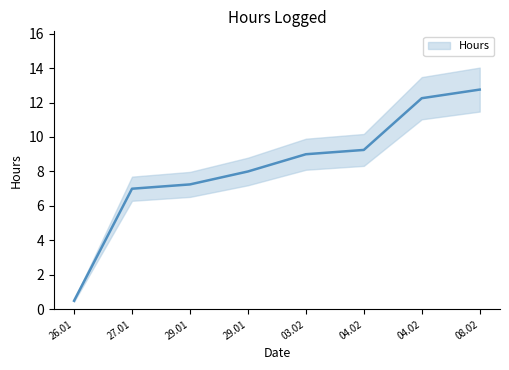

Does the chart have visible grid lines?

No